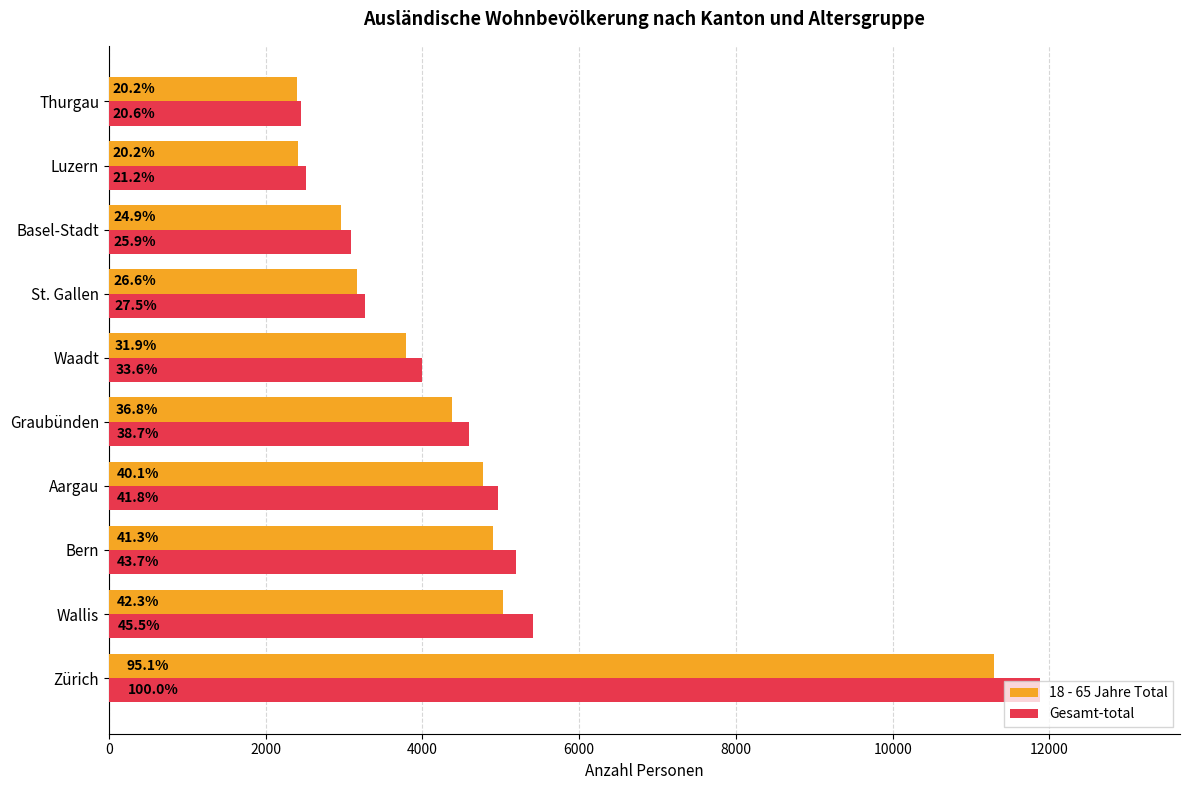

What are all the series names shown in the legend?

18 - 65 Jahre Total, Gesamt-total